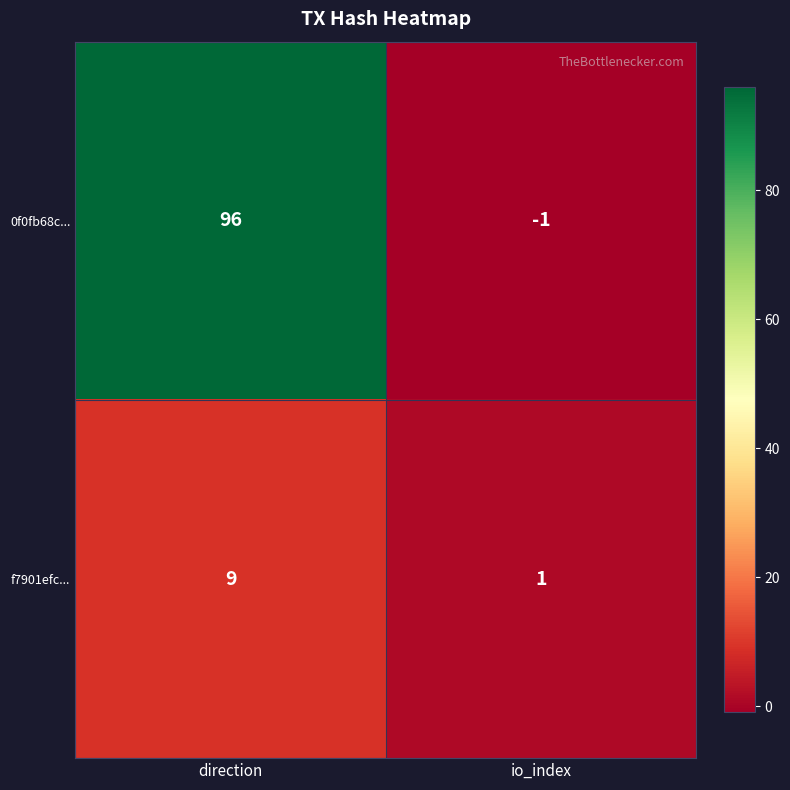

What is the sum of all 0f0fb68c... values?

95